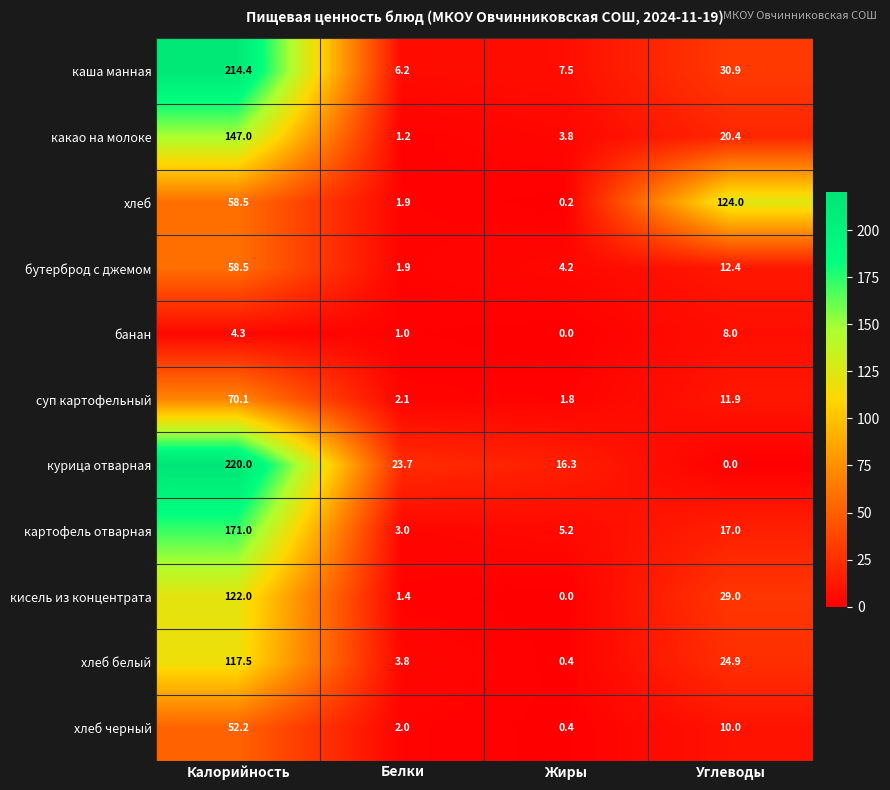

List the series in order of their peak value, highest first.

курица отварная, каша манная, картофель отварная, какао на молоке, хлеб, кисель из концентрата, хлеб белый, суп картофельный, бутерброд с джемом, хлеб черный, банан